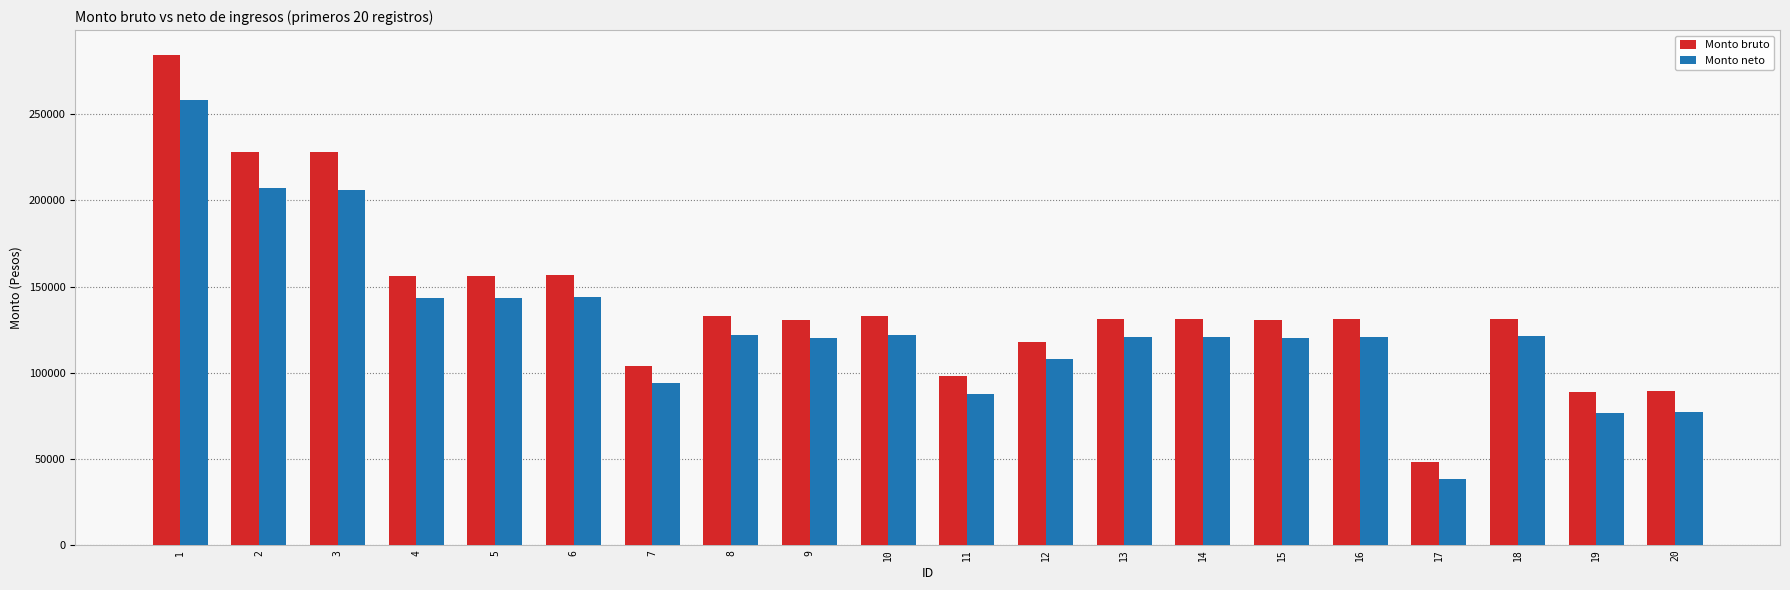

What is the greatest value displayed?

284686.8